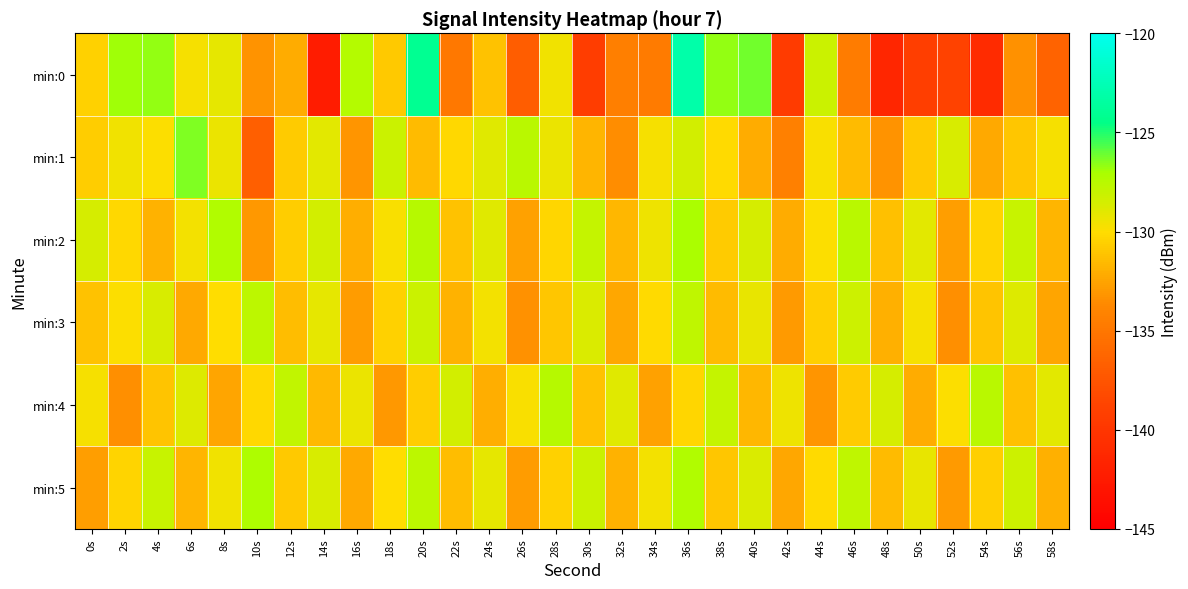

Which series changed the most between 44s and 50s?

min:0